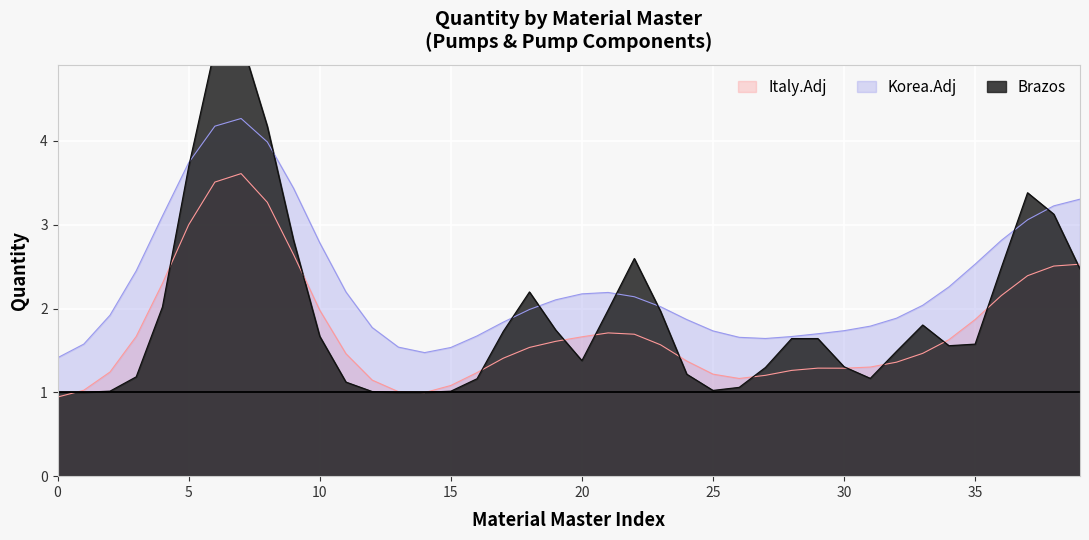

The value of Korea.Adj at 15 is 1.5. True or false?

True